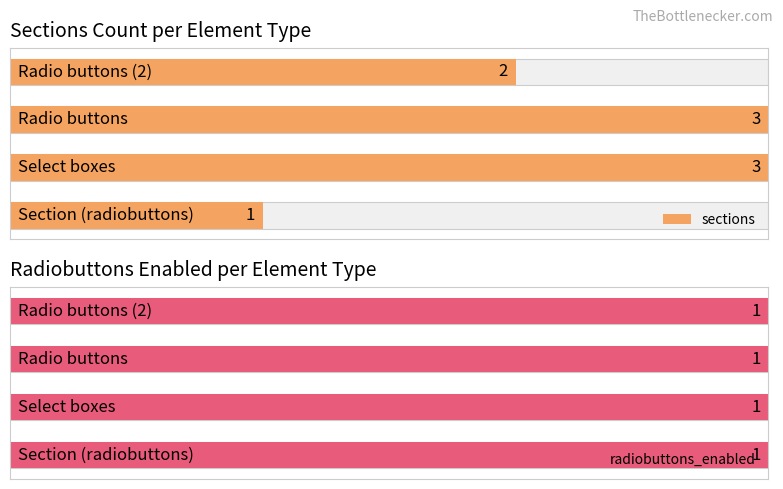

List the series in order of their peak value, highest first.

sections, radiobuttons_enabled